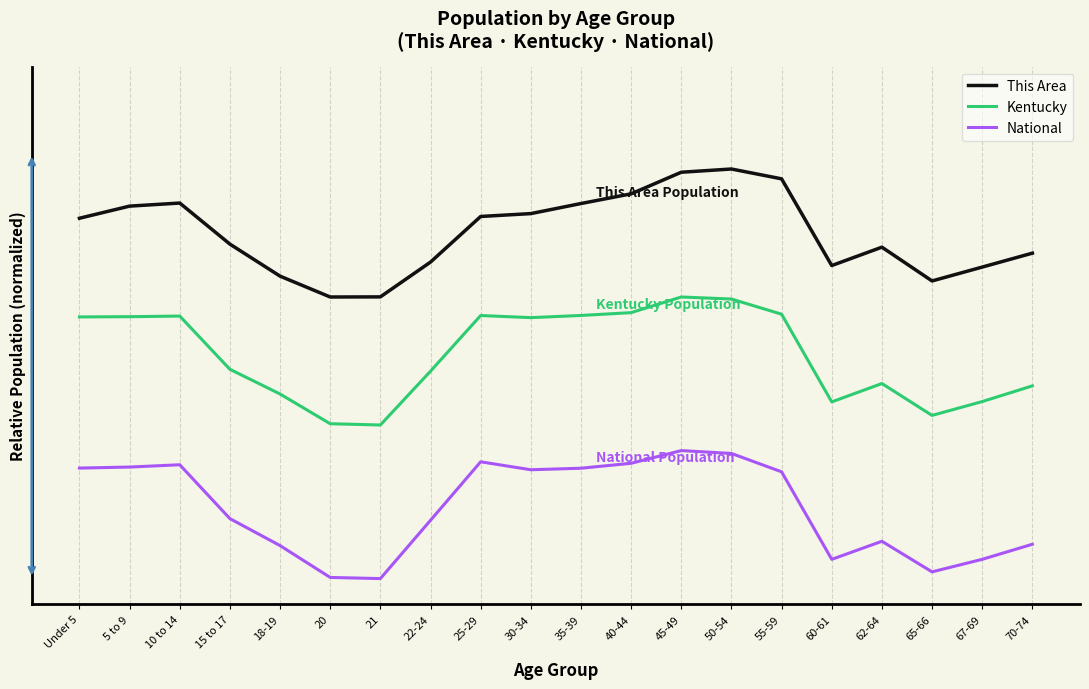

What position from the left is 30-34?

10